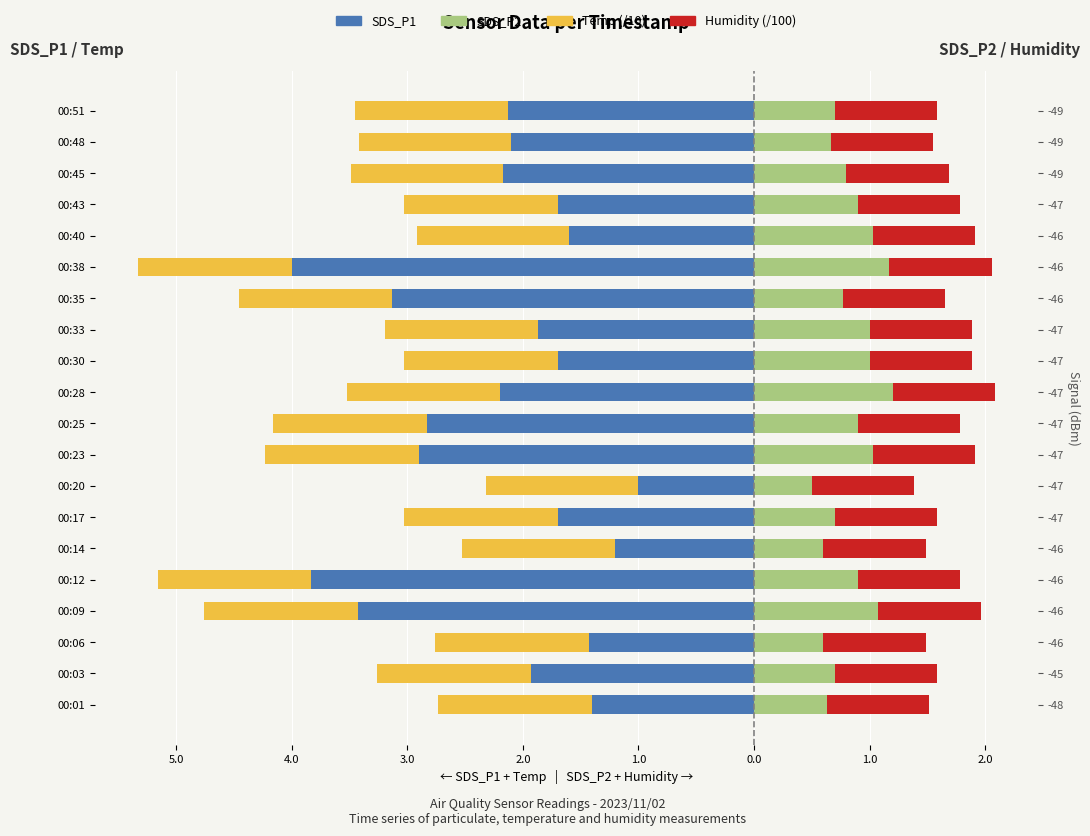

What are all the series names shown in the legend?

SDS_P1, Temp (/10), SDS_P2, Humidity (/100)